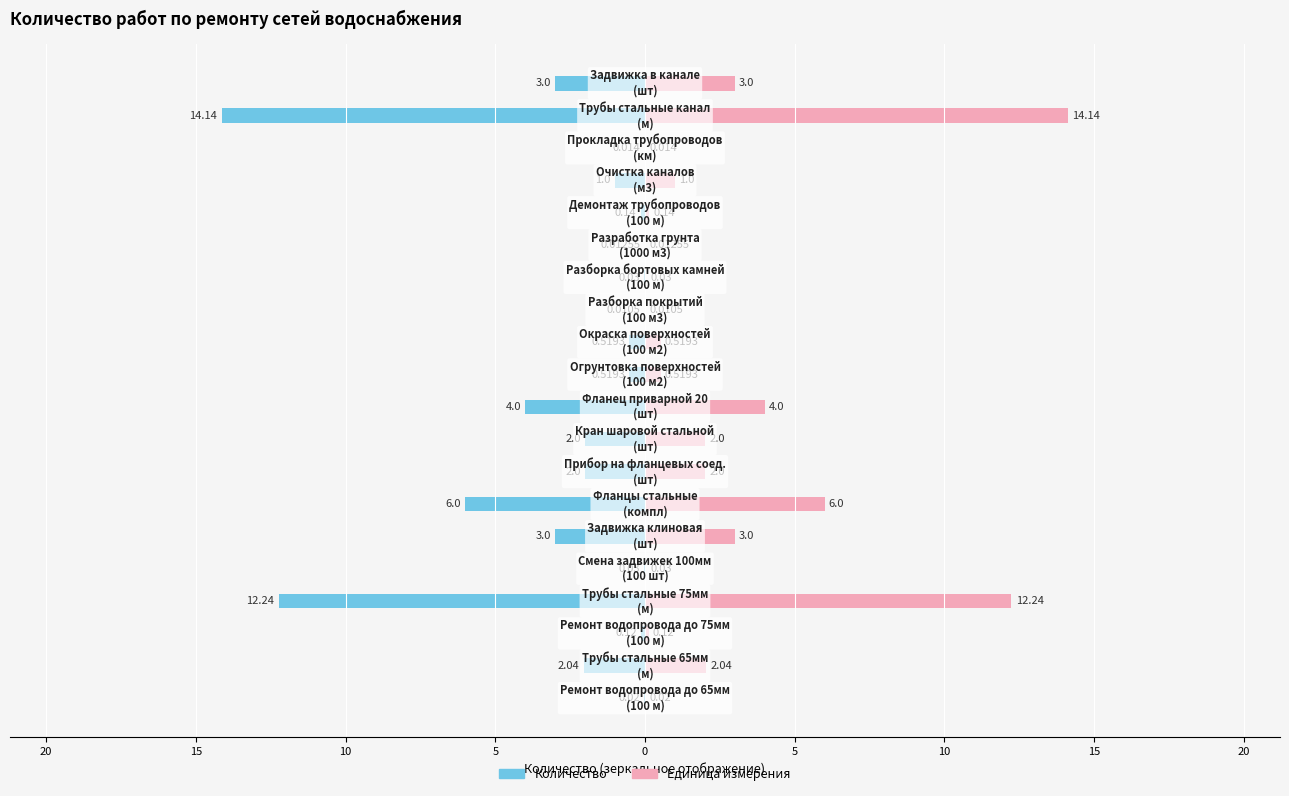

The value of Единица измерения at 18 is 22.2. True or false?

False